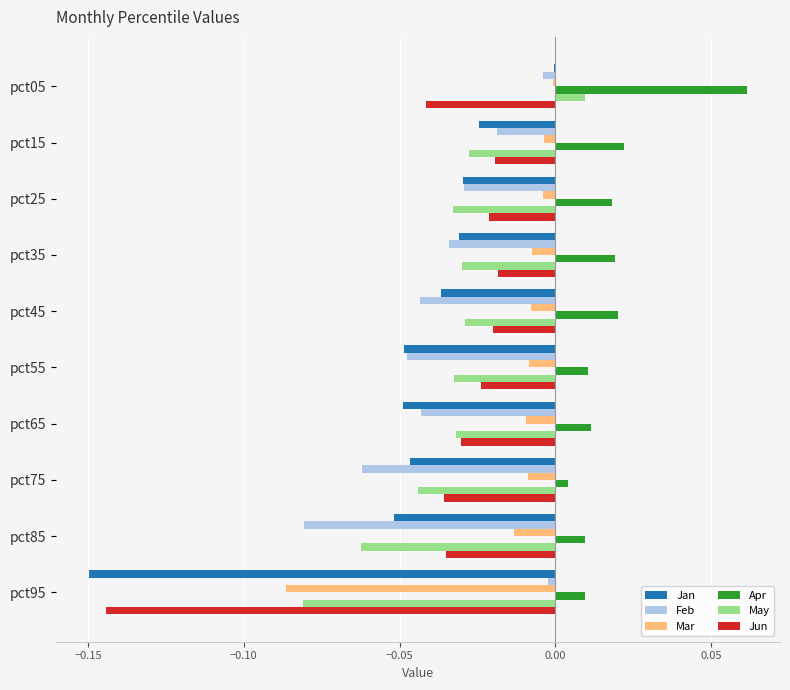

Between pct25 and pct85, which series saw the biggest shift?

Feb